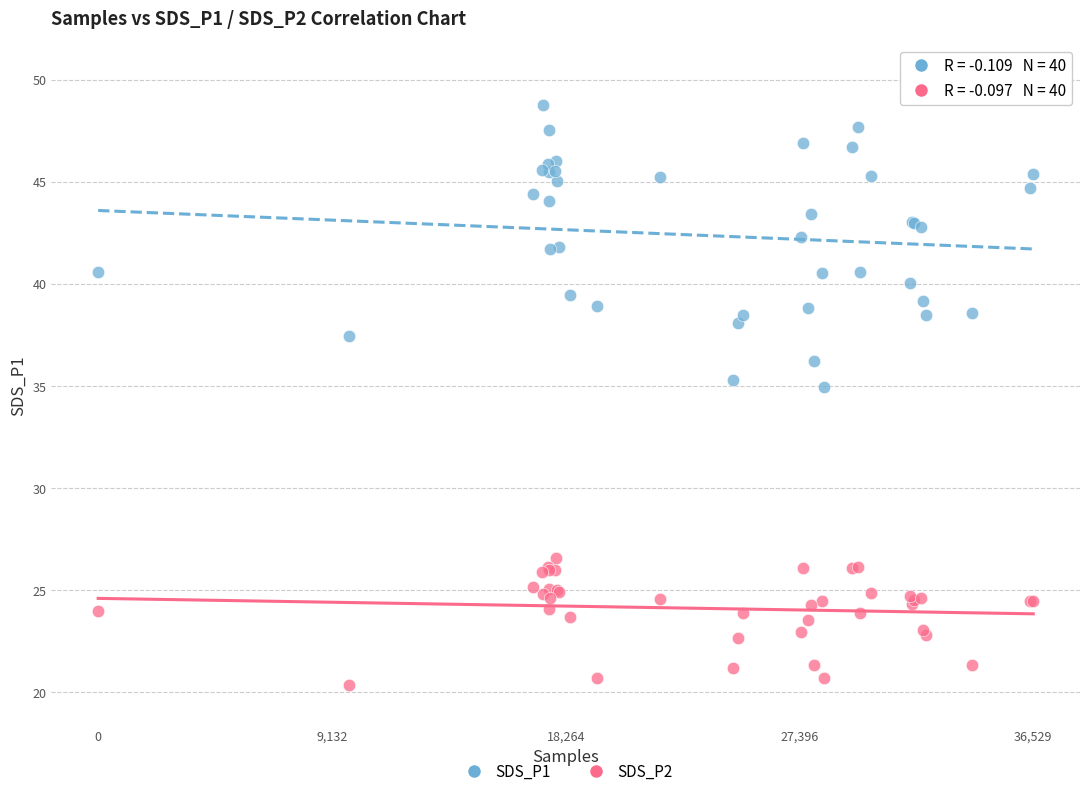

What is the X range (max minus min) for the scatter plot?

36529.0